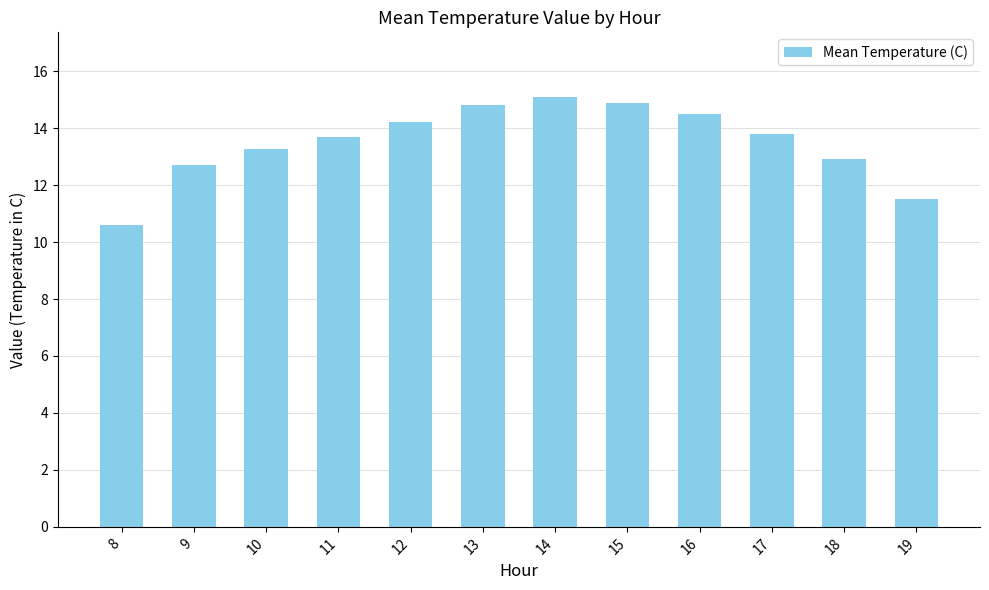

Reading right to left, extract all data points from this chart.

19=11.5	18=12.9	17=13.8	16=14.5	15=14.9	14=15.1	13=14.8	12=14.2	11=13.7	10=13.3	9=12.7	8=10.6